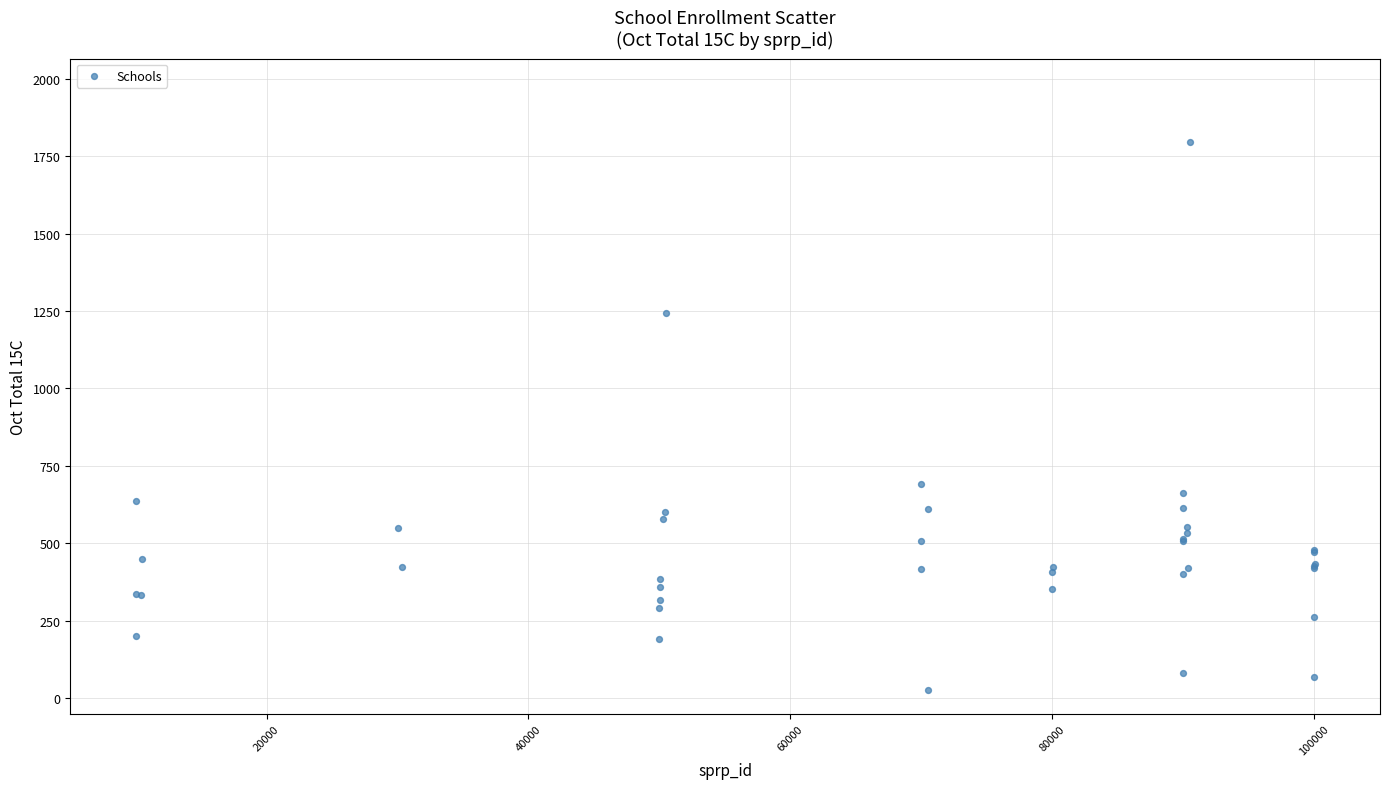

What Y value in the scatter plot is closest to 912?

690